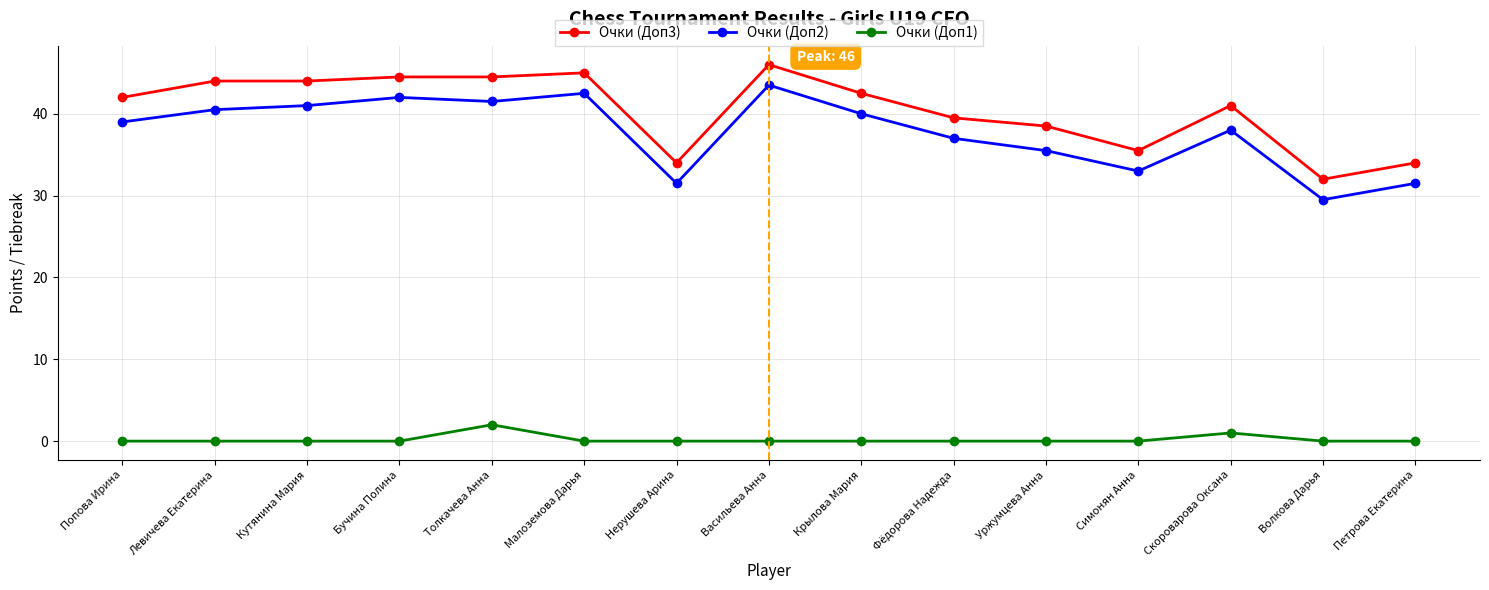

What are all the series names shown in the legend?

Очки (Доп3), Очки (Доп2), Очки (Доп1)